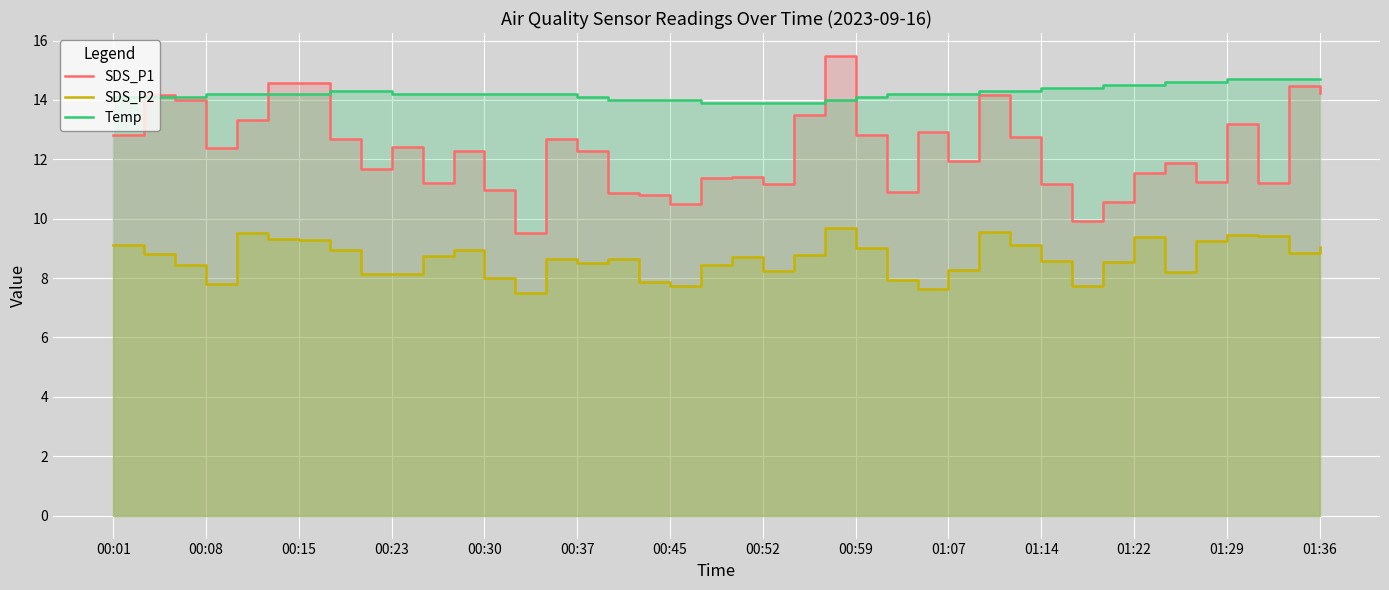

True or false: SDS_P1 and SDS_P2 intersect in this chart.

False